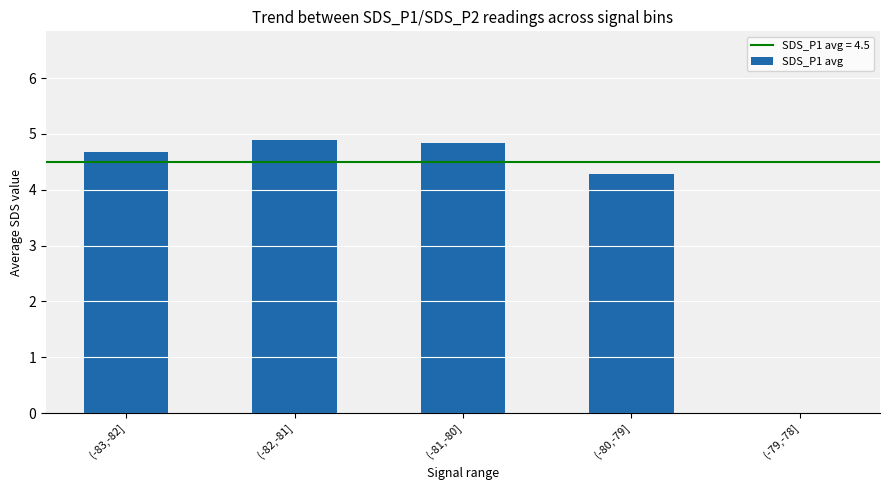

How many data points are above 4?

4